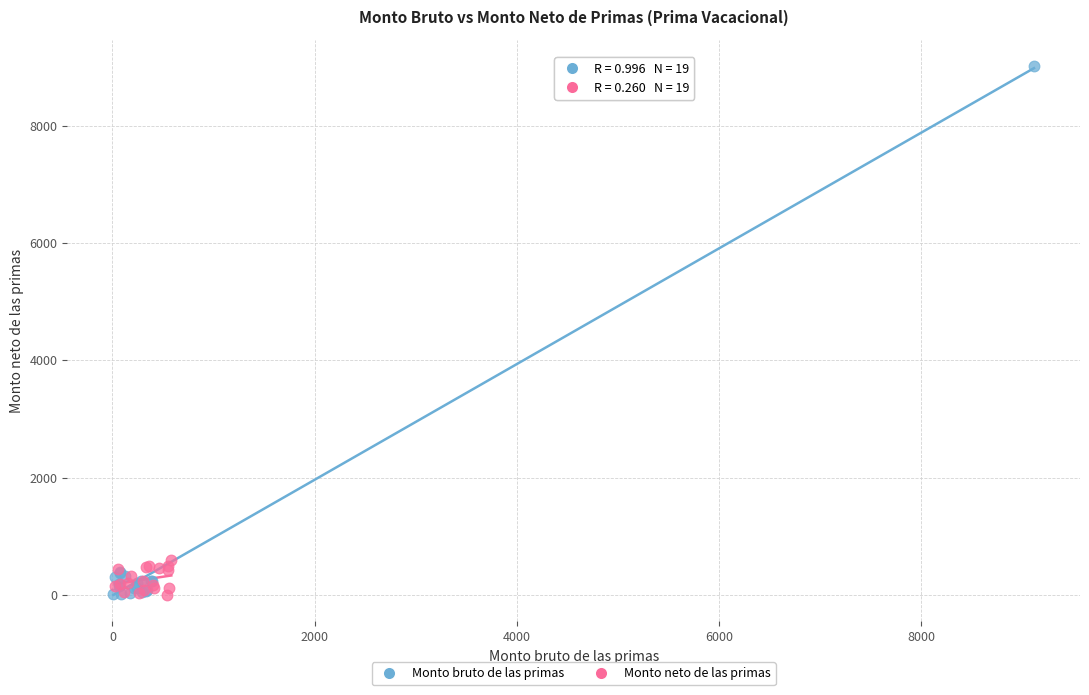

Which series reaches the maximum Y coordinate?

Monto bruto de las primas